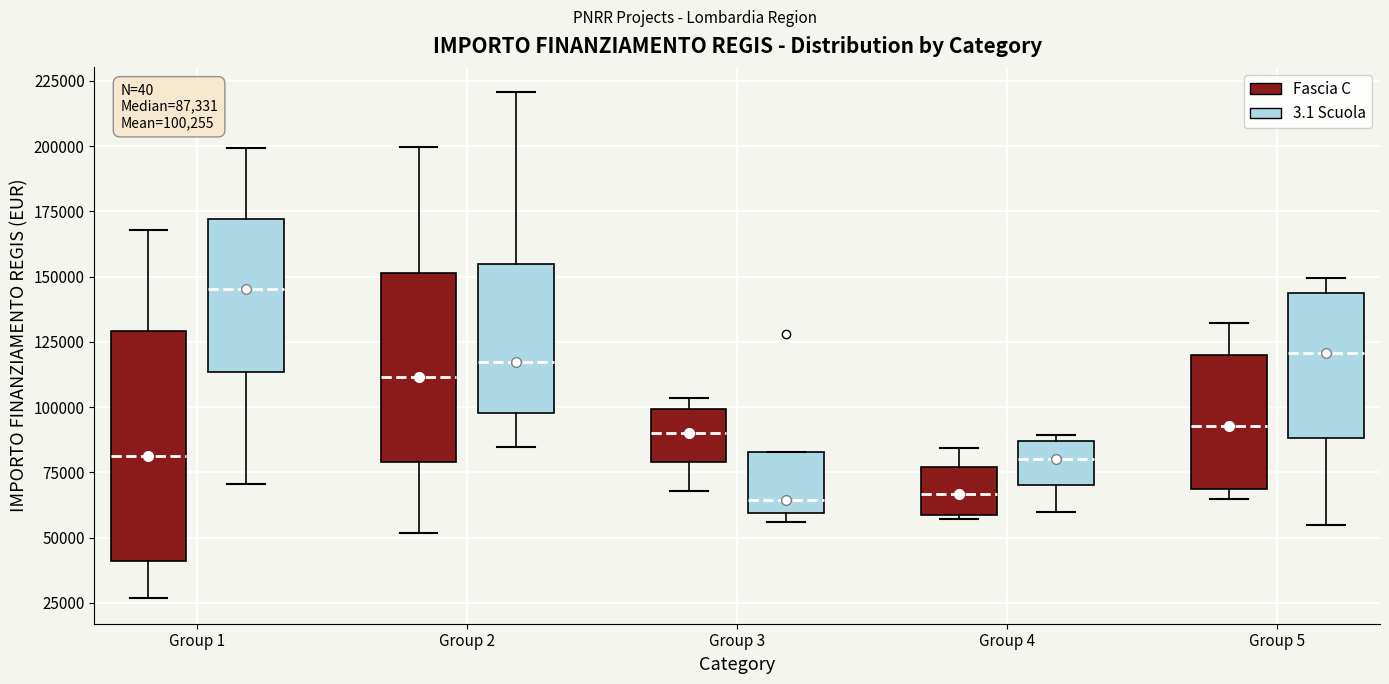

Comparing the boxes themselves (not the whiskers), which one is the tallest?

Group 1 (Fascia C)